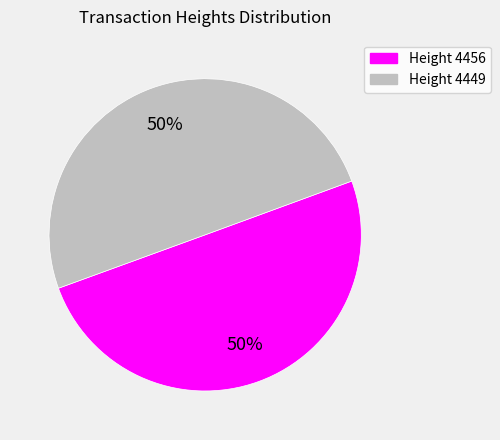

Count the number of slices in the pie.

2